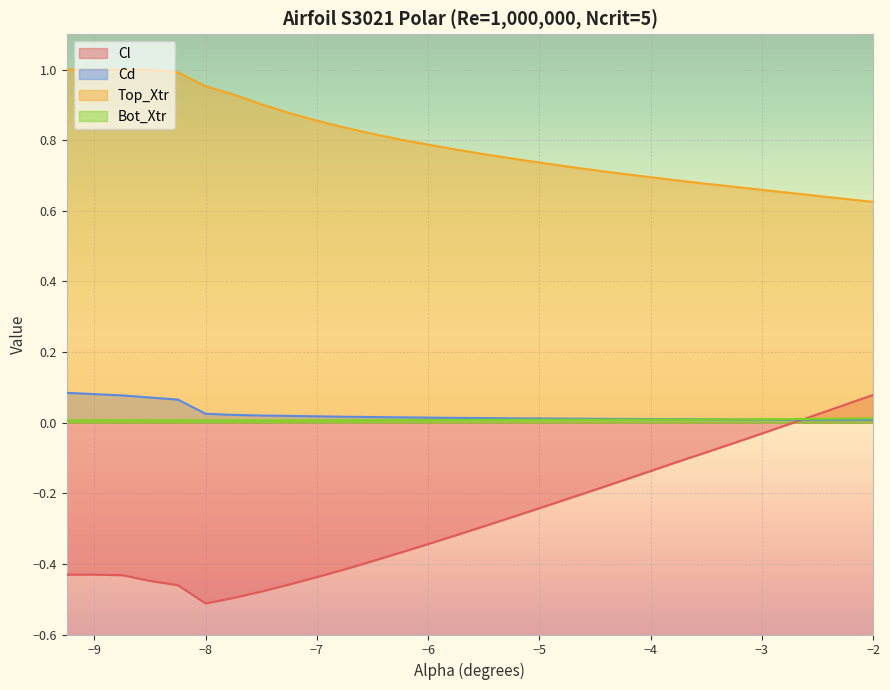

What are all the series names shown in the legend?

Cl, Cd, Top_Xtr, Bot_Xtr